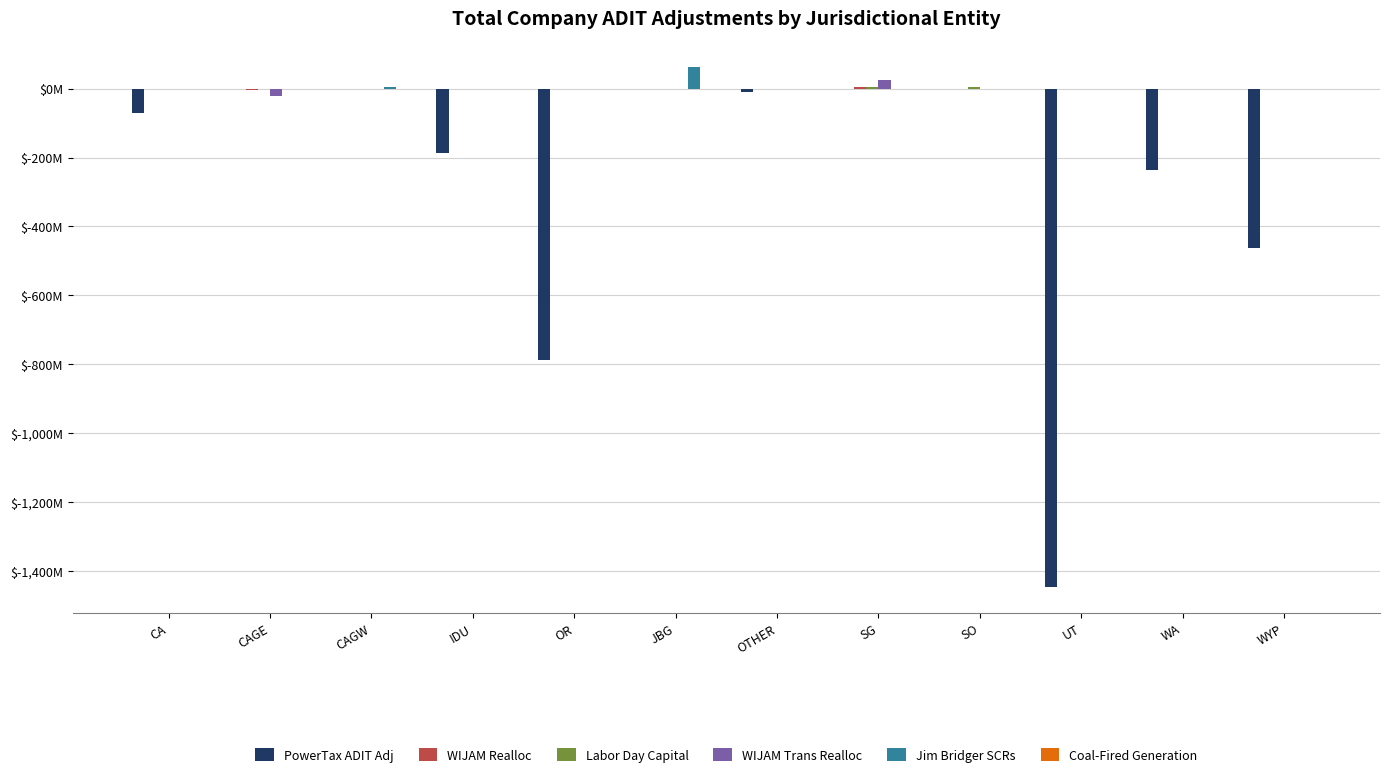

Are the bars grouped side by side (vs. stacked)?

Yes